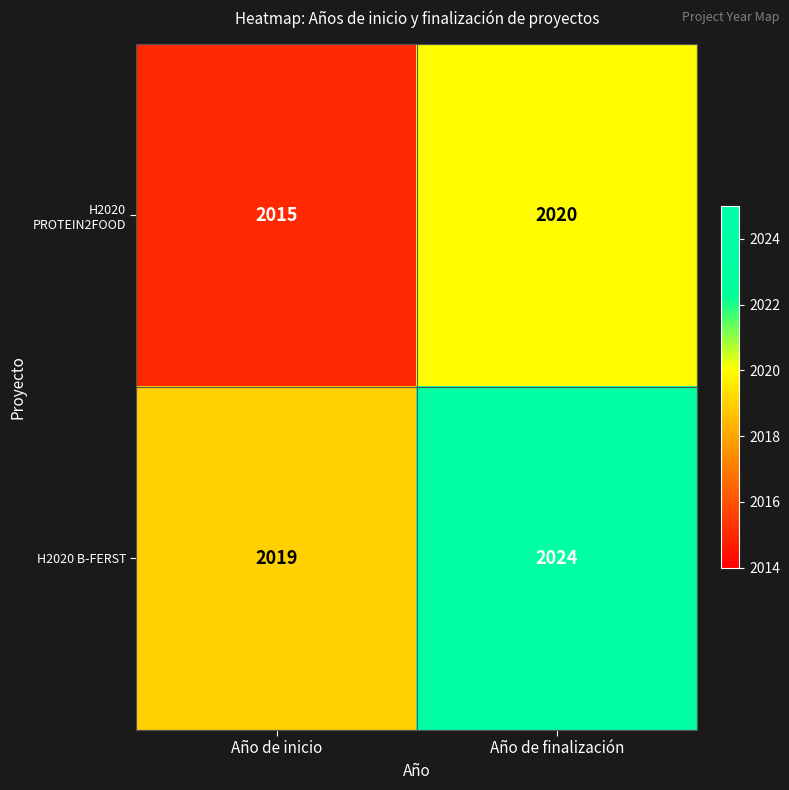

What is the difference between the H2020 B-FERST values at Año de inicio and Año de finalización?

5